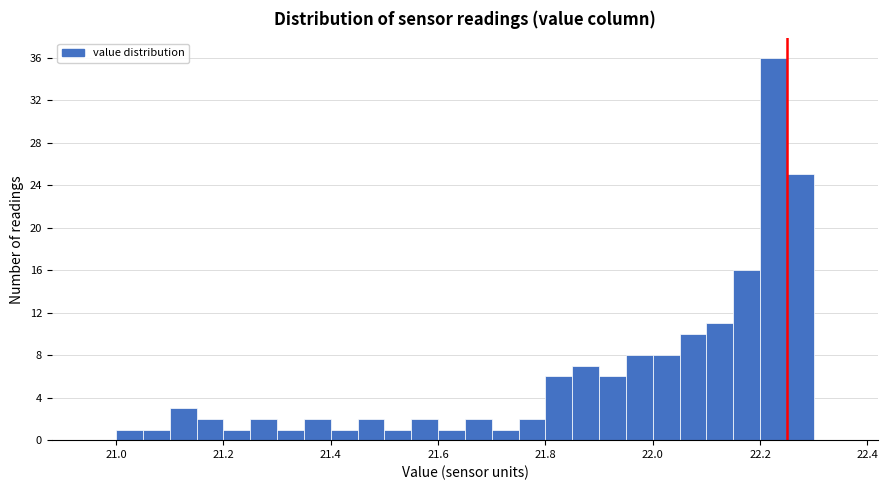

Around what value on the x-axis is the tallest bar? Give the approximate position of its centre, as read against the axis.

22.22